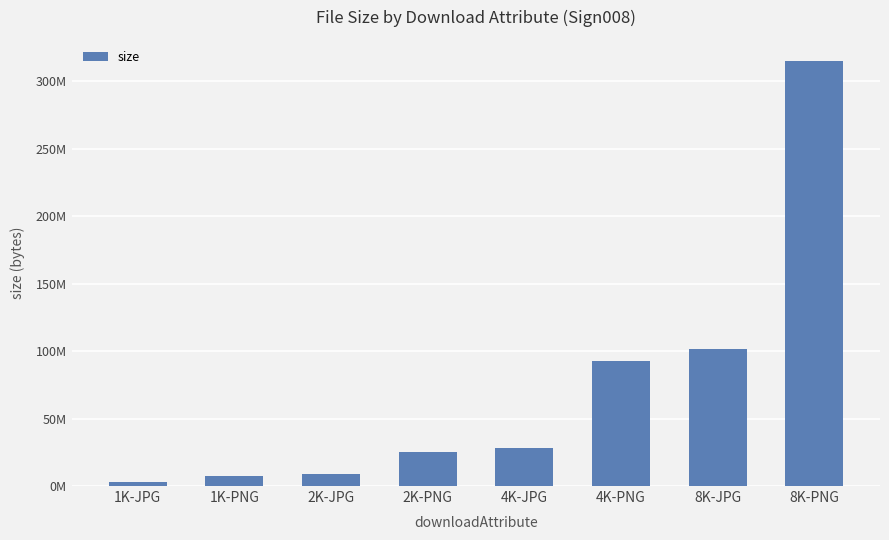

The value at 1K-JPG is 3267724. True or false?

True